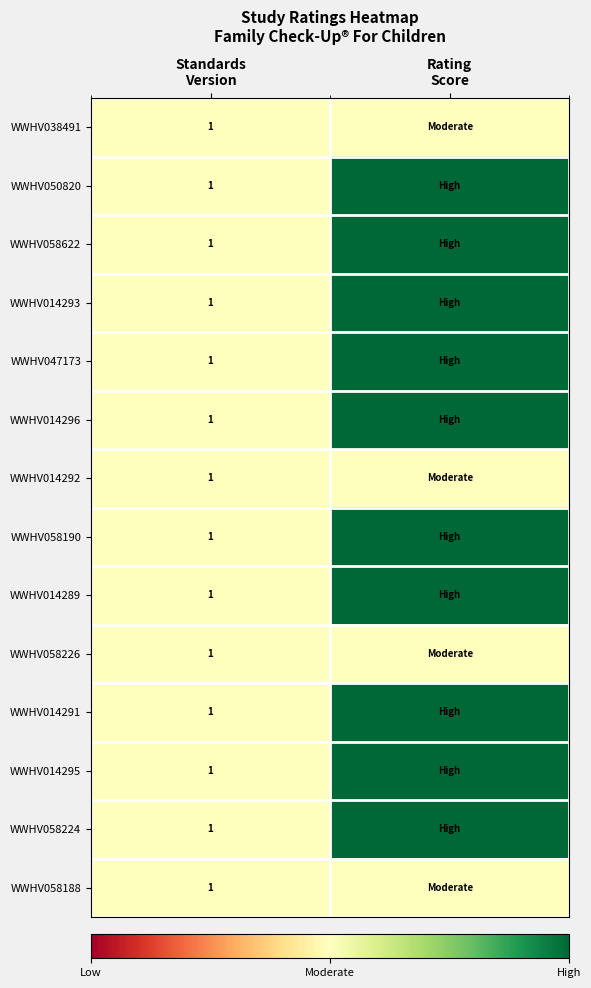

How many categories are shown in the chart?

2